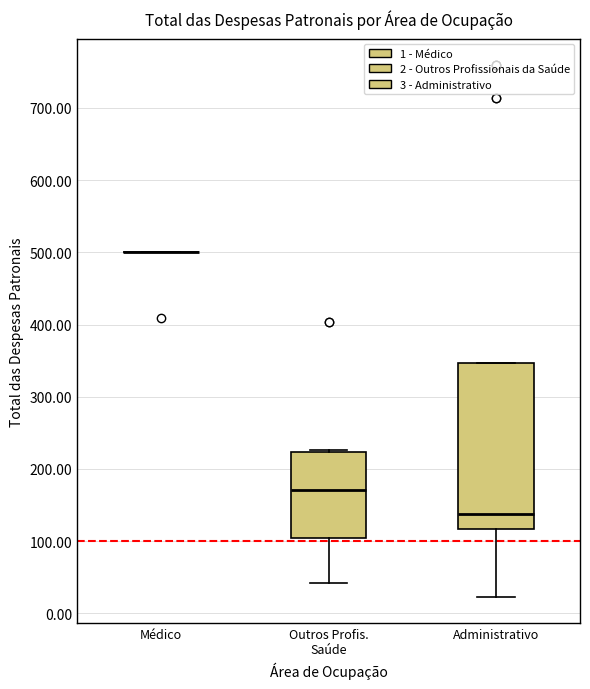

Reading left to right, transcribe this box plot: for each box, give where its median line is, the range the box spans, and where its two whiskers end, as read against the y-axis. The values are not printed on the chart, so give them approximately, as read against the axis.

Médico: box collapsed to a line at 500, whiskers 500 to 500
Outros Profis. Saúde: median 170, box 100 to 220, whiskers 40 to 230
Administrativo: median 140, box 120 to 350, whiskers 20 to 350